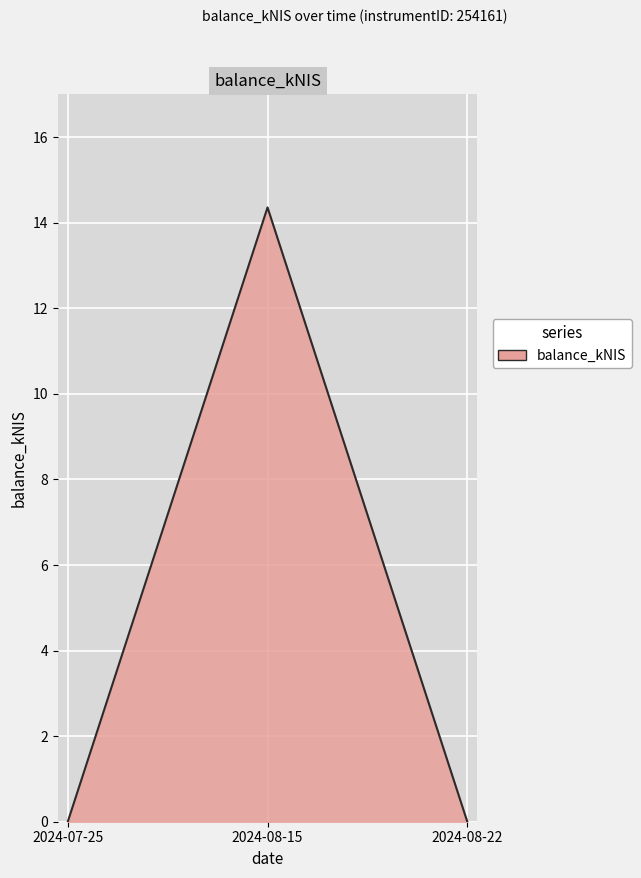

What is the change in value from 2024-07-25 to 2024-08-15?

+14.4